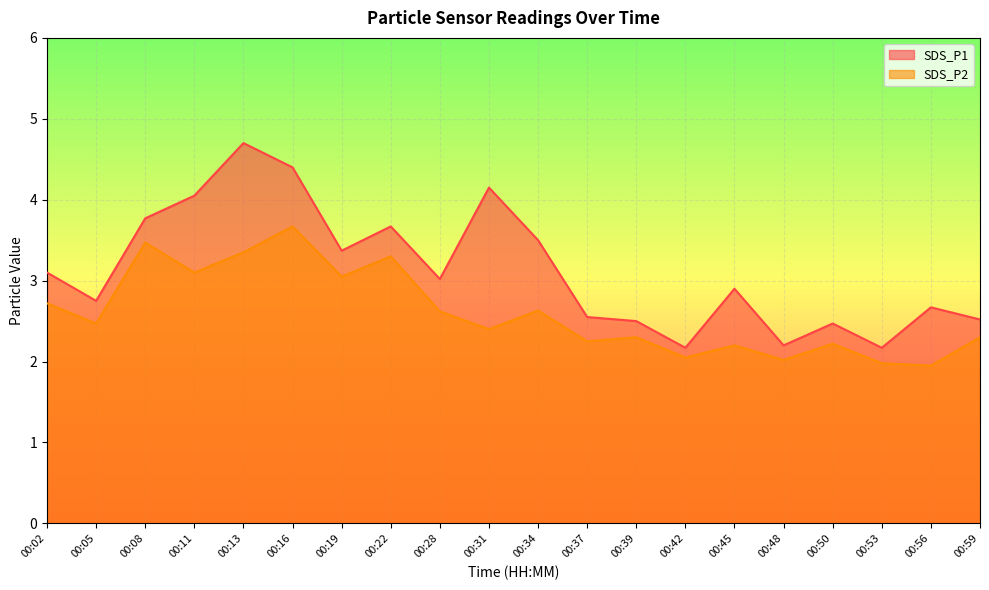

Is it true that SDS_P1 equals 2.7 at 00:56?

True